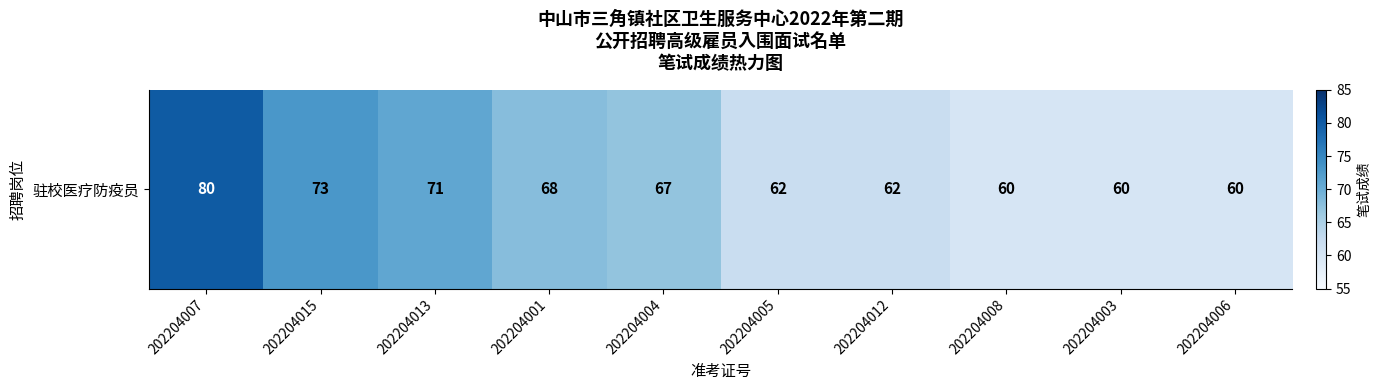

Reading right to left, list all the values displayed in this chart.

60	60	60	62	62	67	68	71	73	80